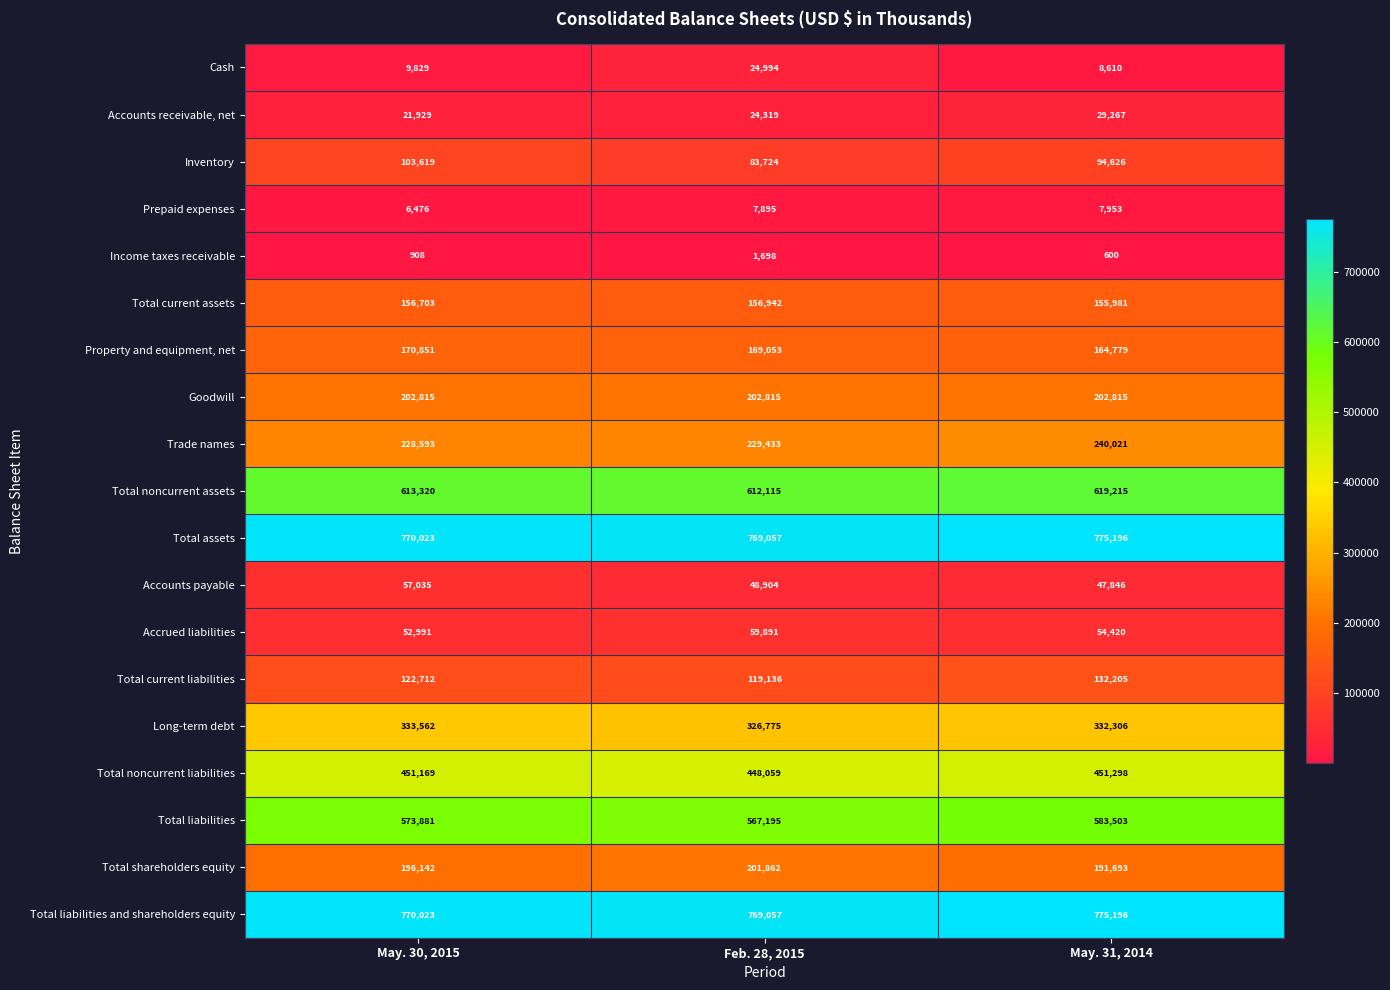

At how many categories does at least one series exceed 655311?

3